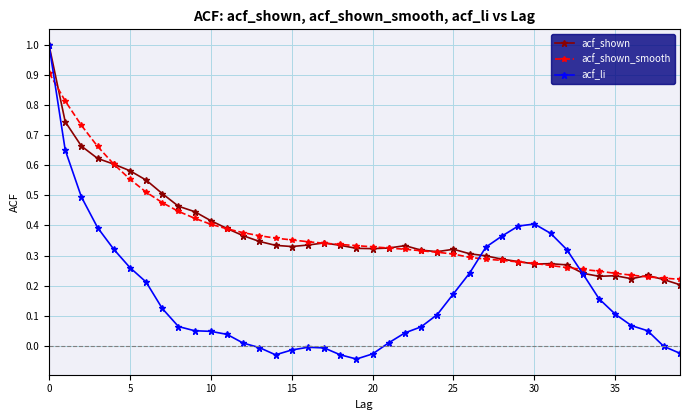

What is the maximum value for acf_li?

1.0